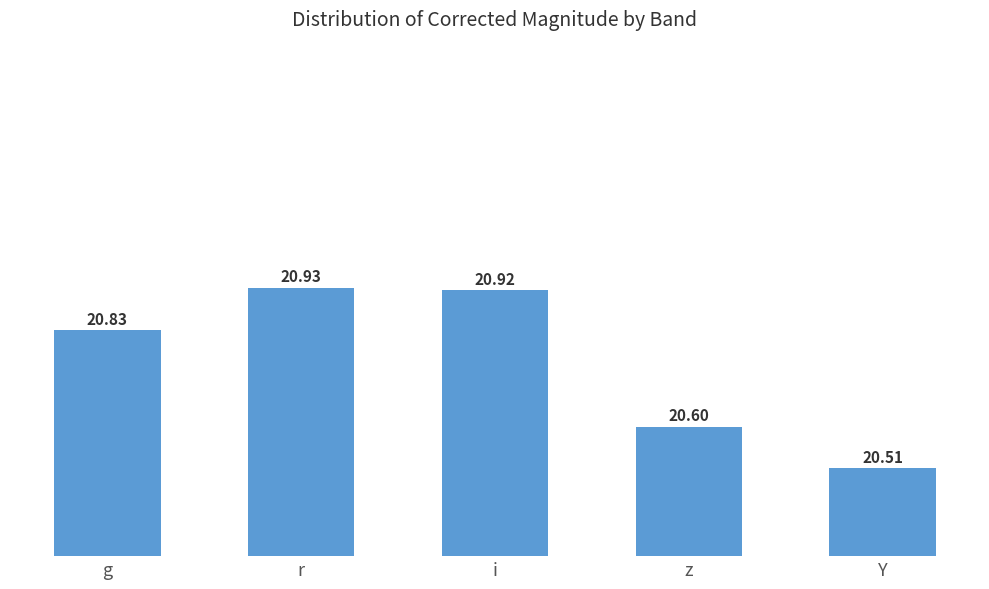

What is the difference between the values at Y and i?

0.4